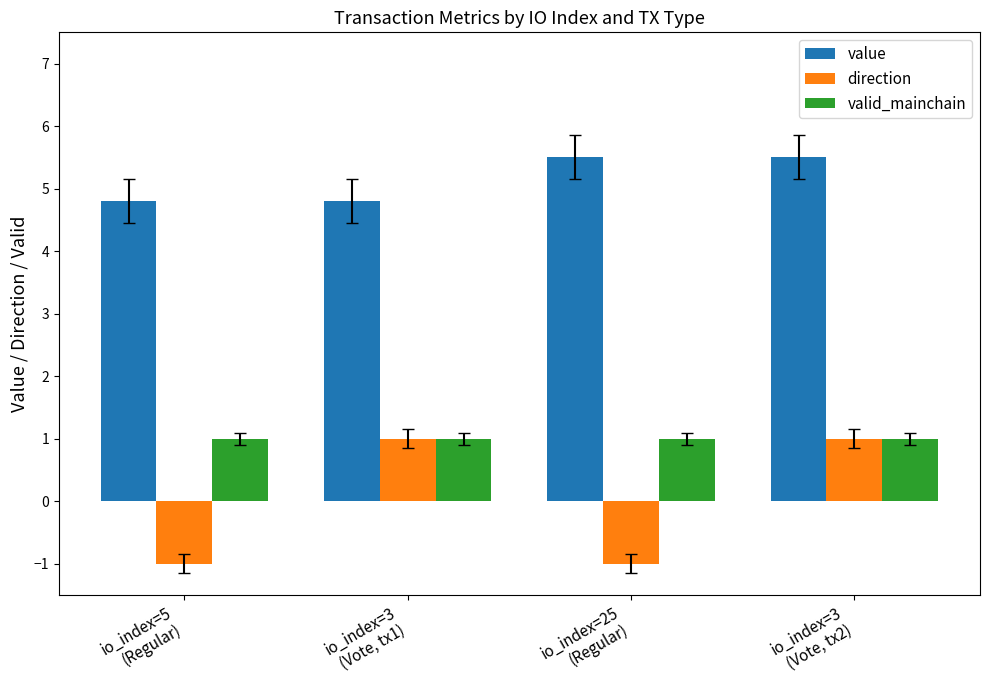

What is the label of the 3rd bar from the left?

io_index=25
(Regular)